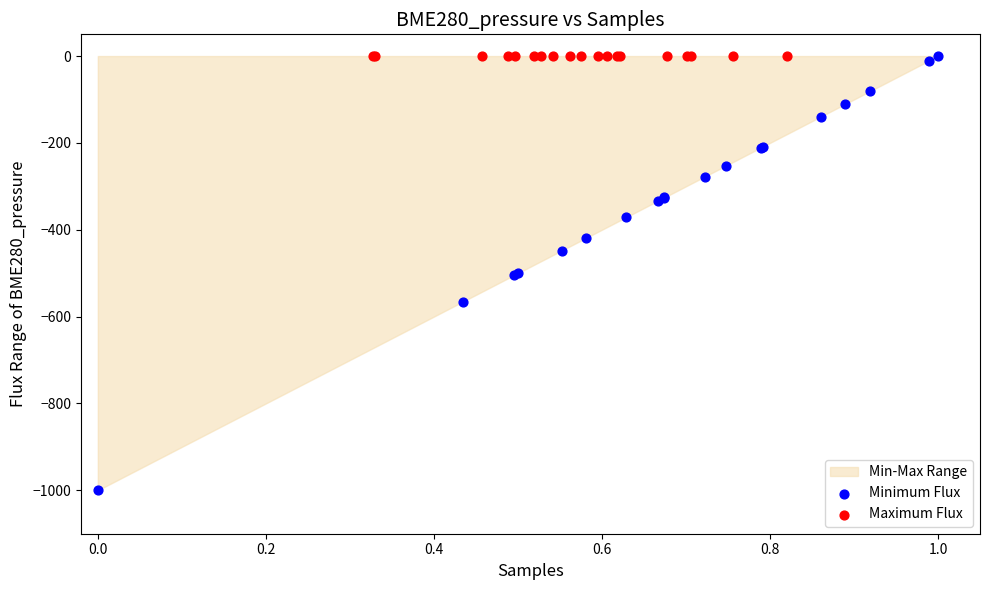

Which series reaches the minimum Y coordinate?

Minimum Flux